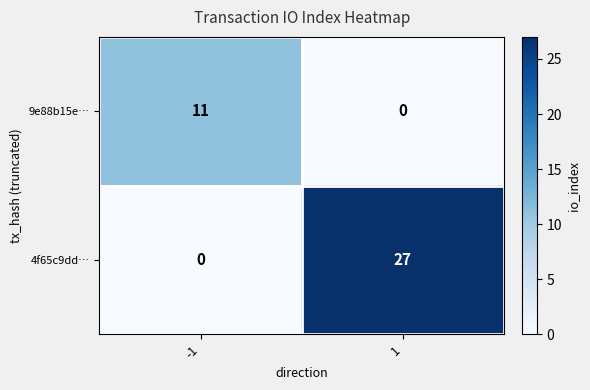

Which series changed the most between -1 and 1?

4f65c9dd…